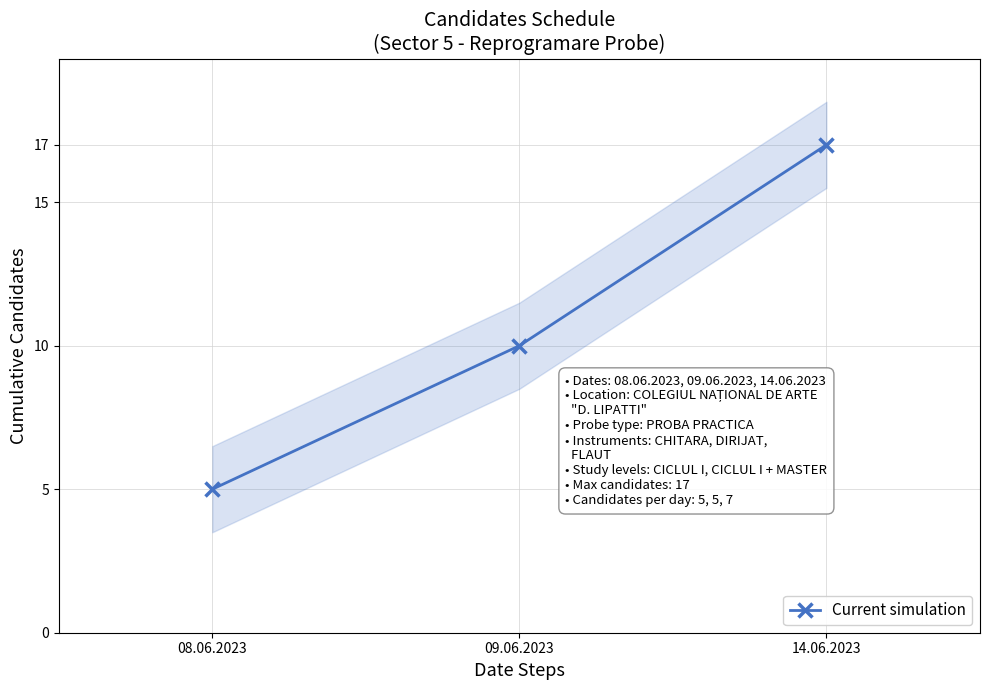

Reading right to left, what are all the values shown in this chart?

17	10	5